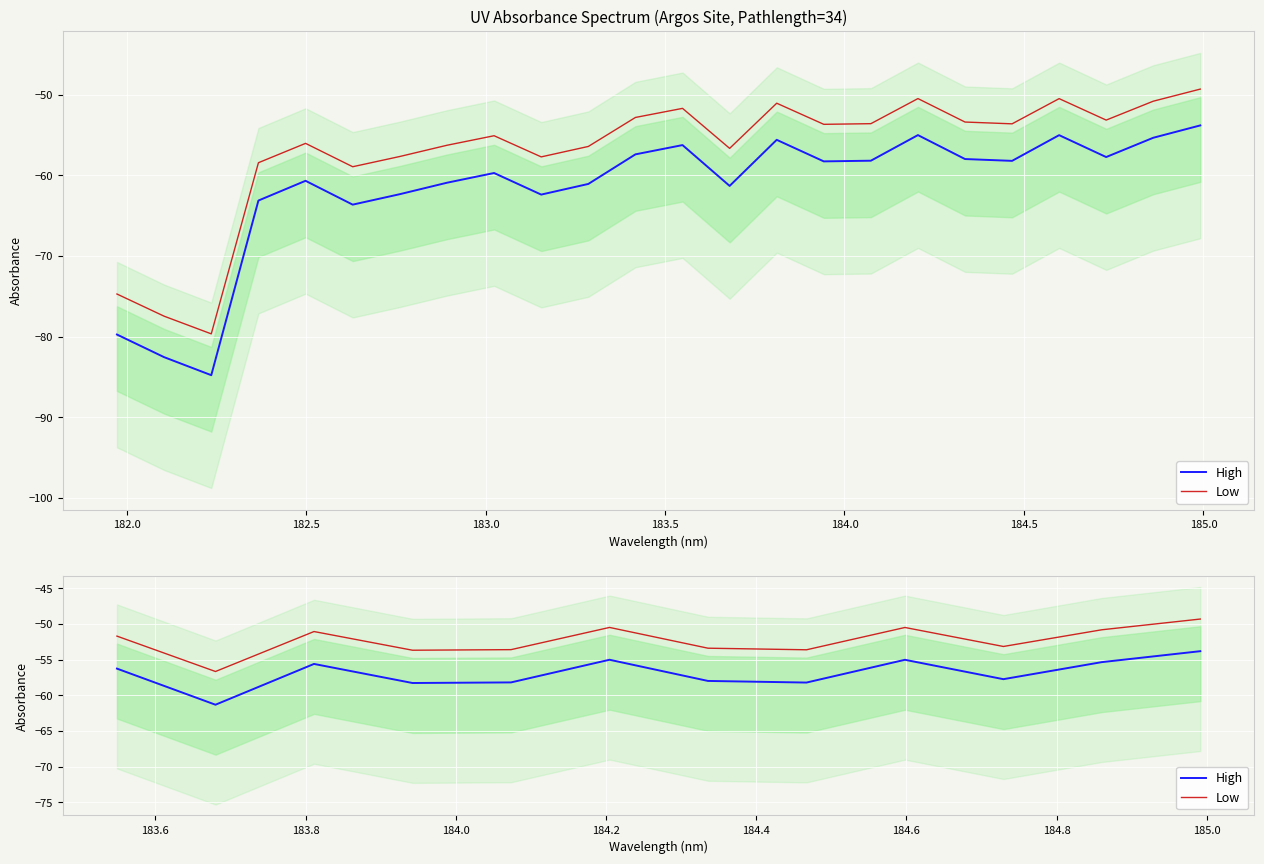

What are all the series names shown in the legend?

High, Low